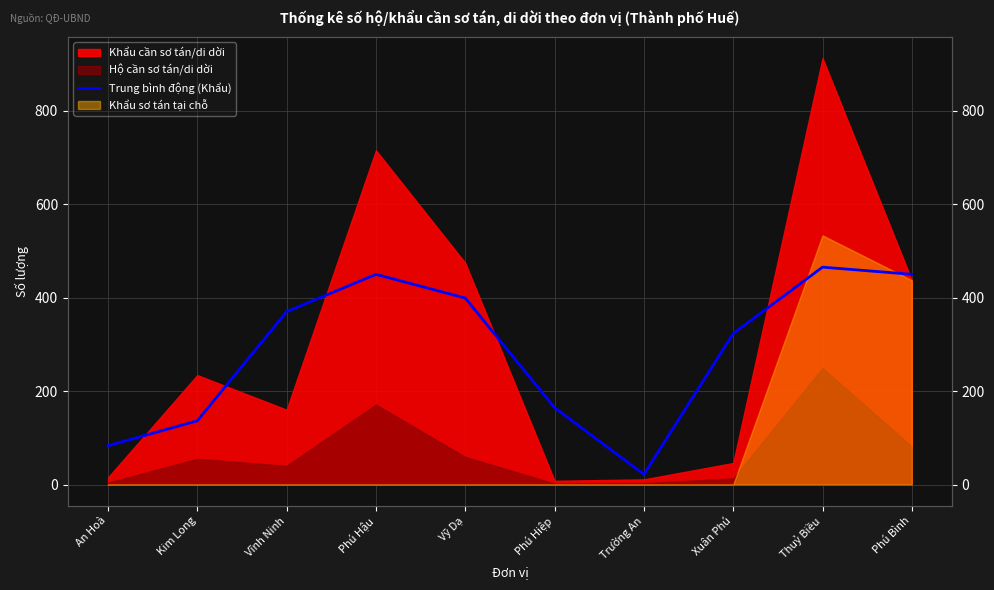

What is the label of the 2nd point from the left?

Kim Long